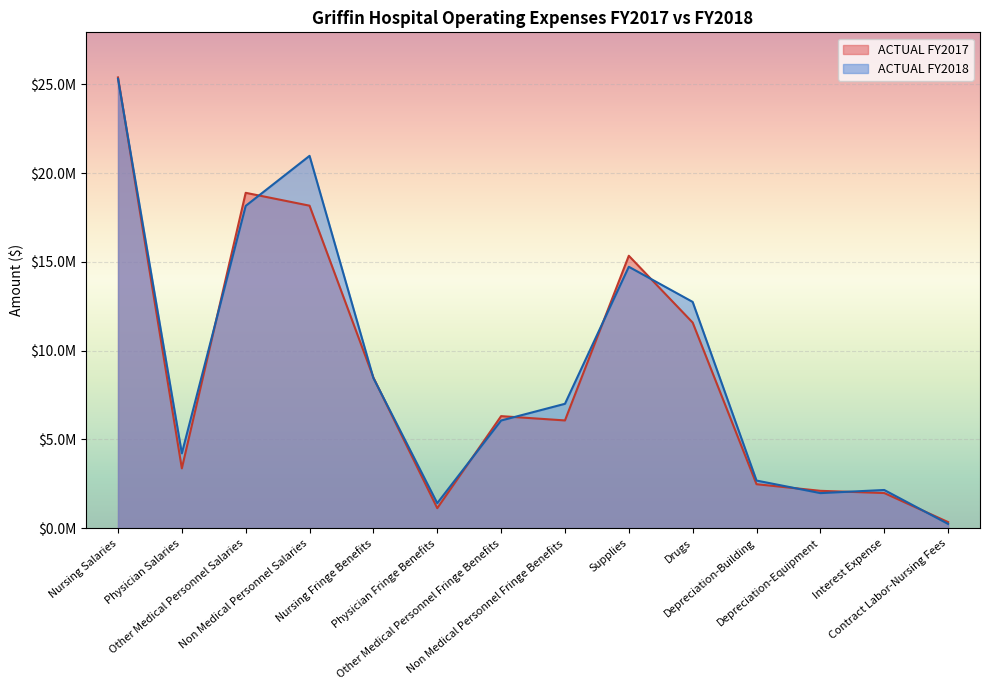

What position from the left is Physician Salaries?

2